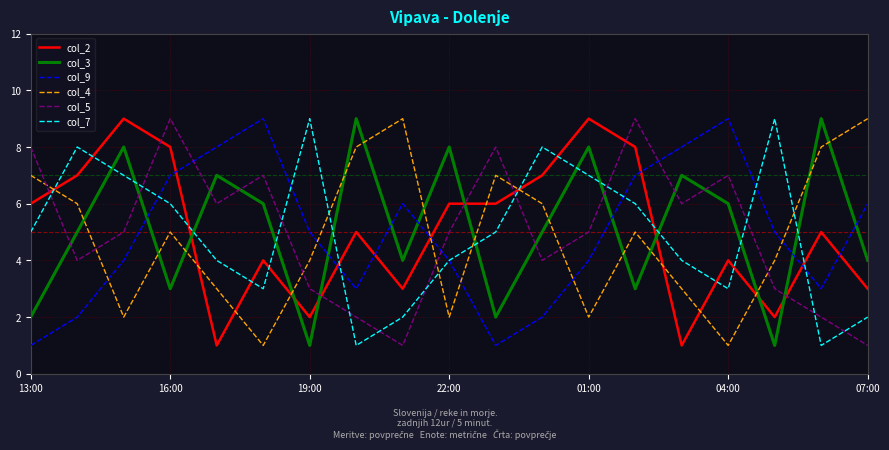

What is the sum of all col_4 values?

92